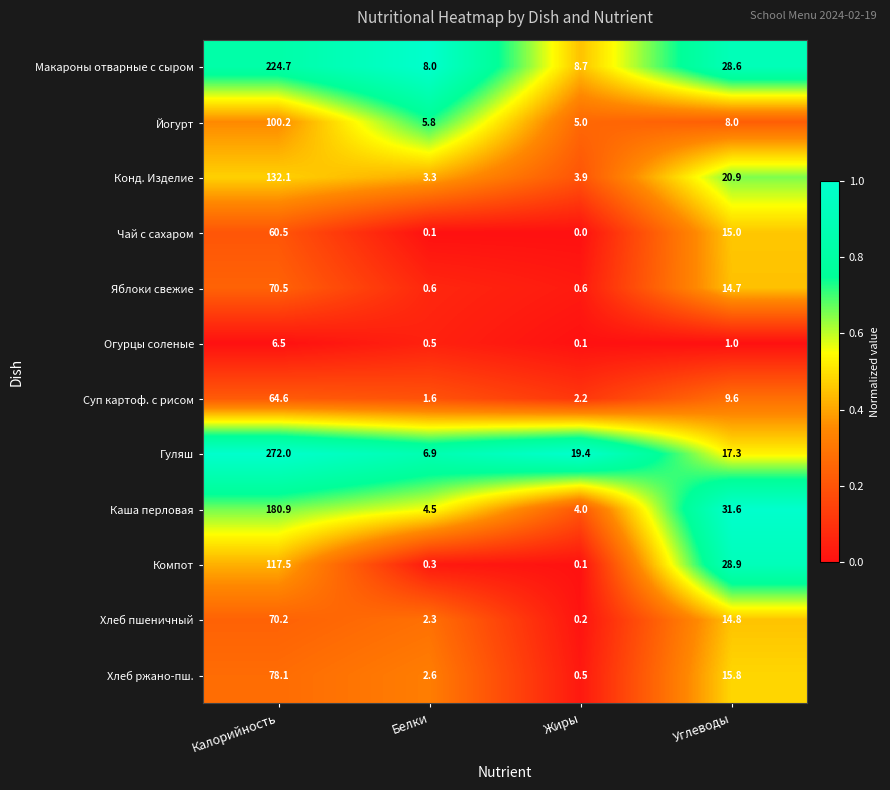

What is the sum of the Огурцы соленые values at Углеводы and Жиры?

1.1